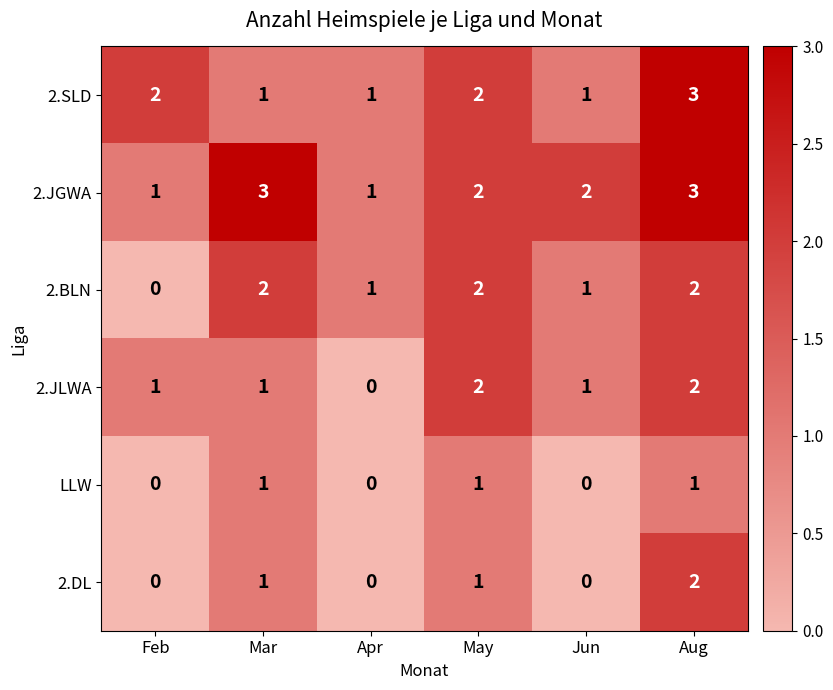

What is the sum of all 2.BLN values?

8